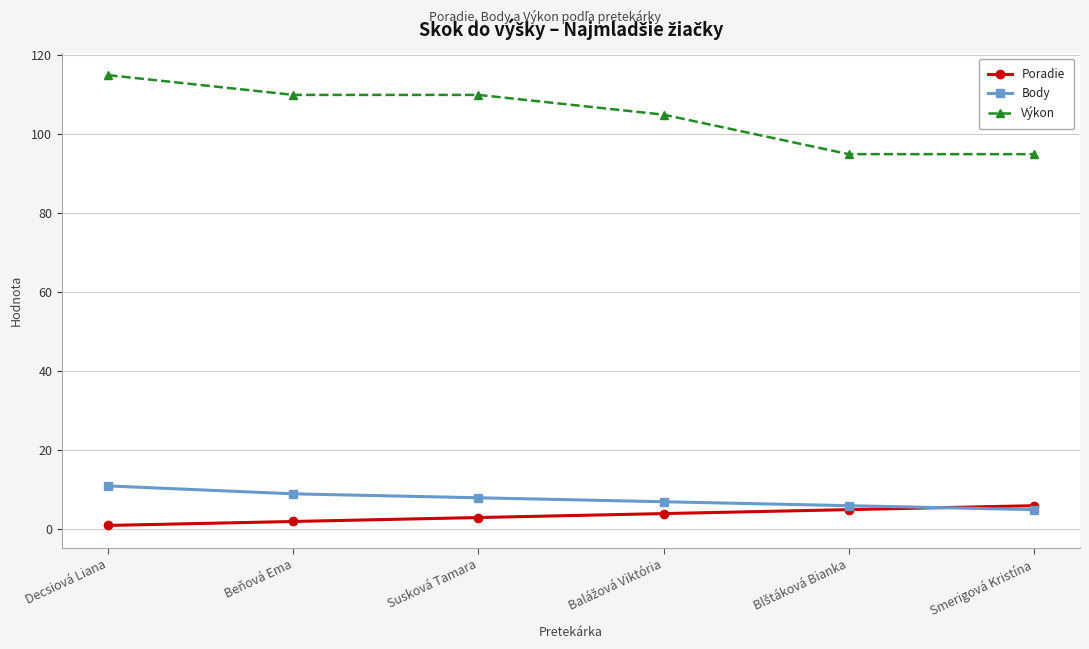

What is the difference between the maximum and minimum values in the Výkon series?

20